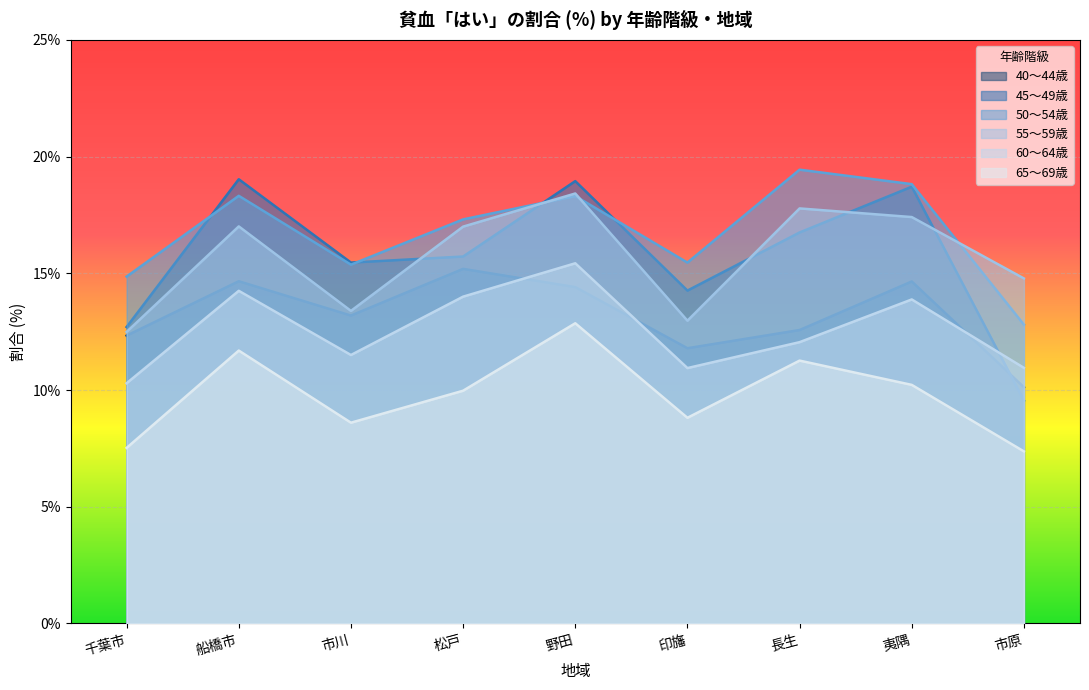

What is the value of the 55～59歳 point at the 4th from the left?

17.0